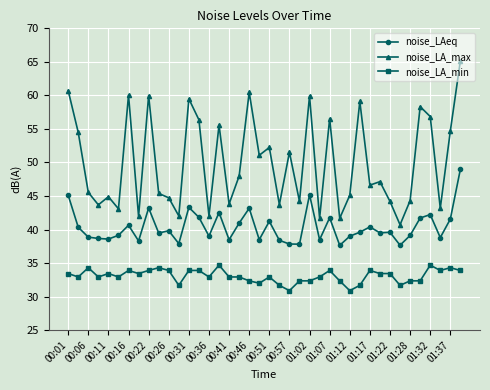

Which series has the largest range (max minus min)?

noise_LA_max